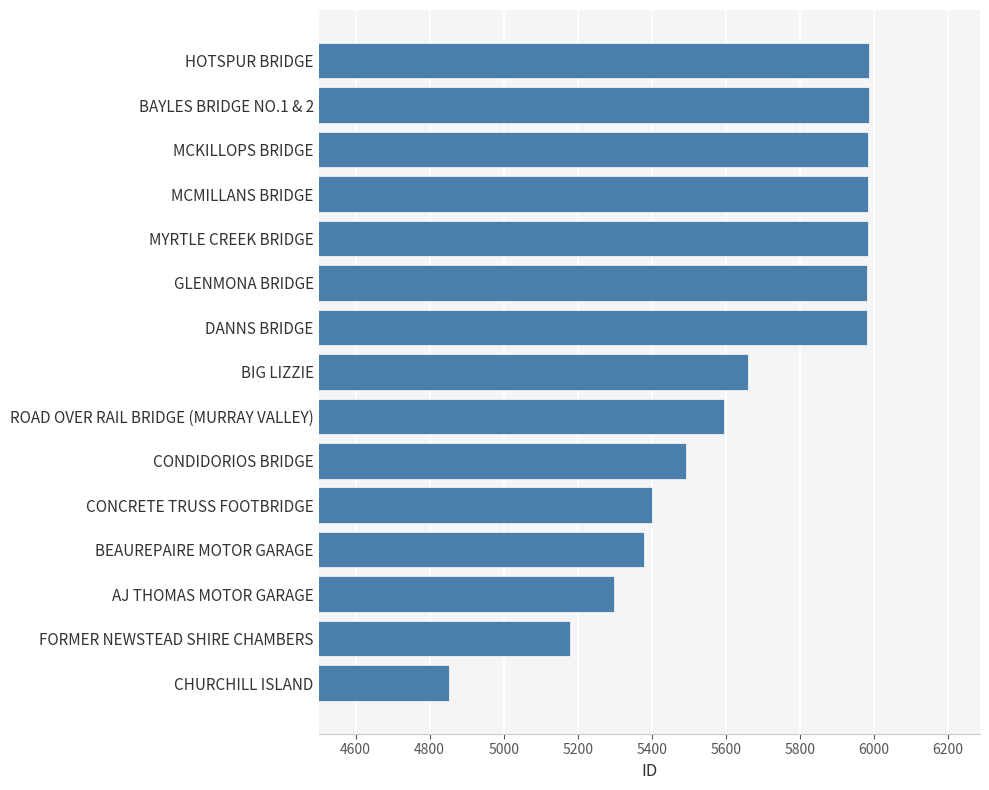

What is the ratio of the value at BEAUREPAIRE MOTOR GARAGE to the value at CONDIDORIOS BRIDGE?

1.0